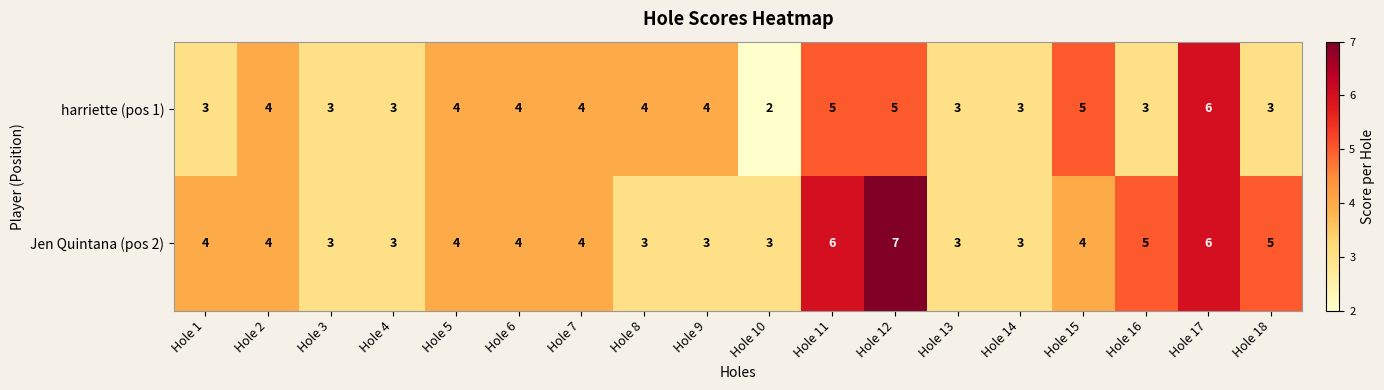

The Jen Quintana (pos 2) series shows 4 at Hole 8. True or false?

False